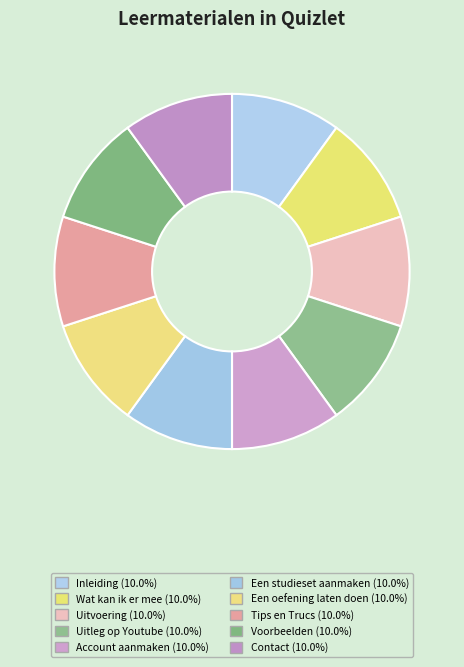

What is the largest slice in the pie chart?

Contact